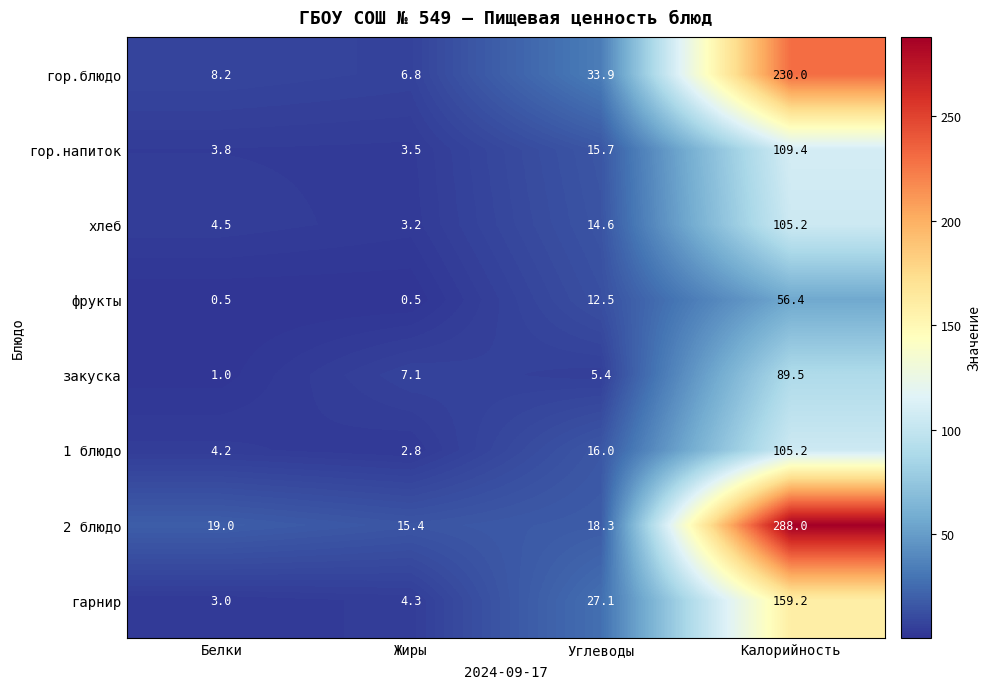

What value does the гор.напиток series have at Жиры?

3.5